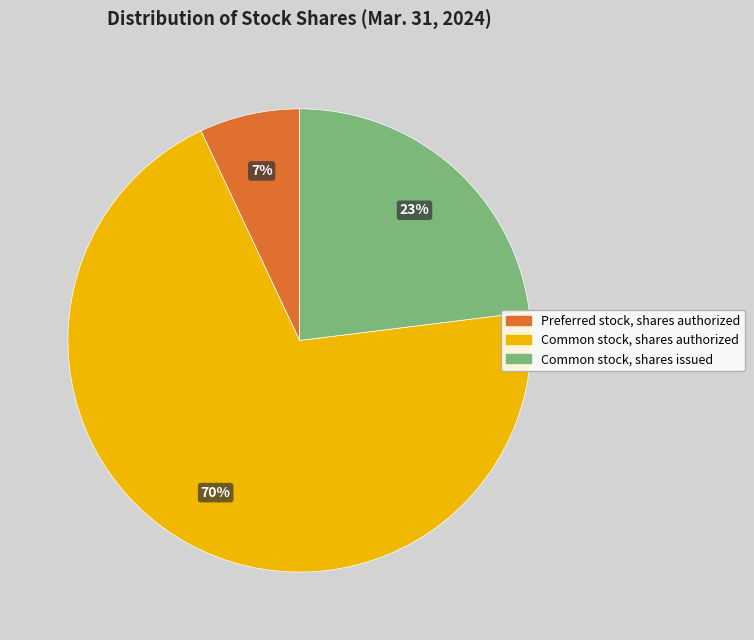

Which category has the smallest portion of the pie?

Preferred stock, shares authorized